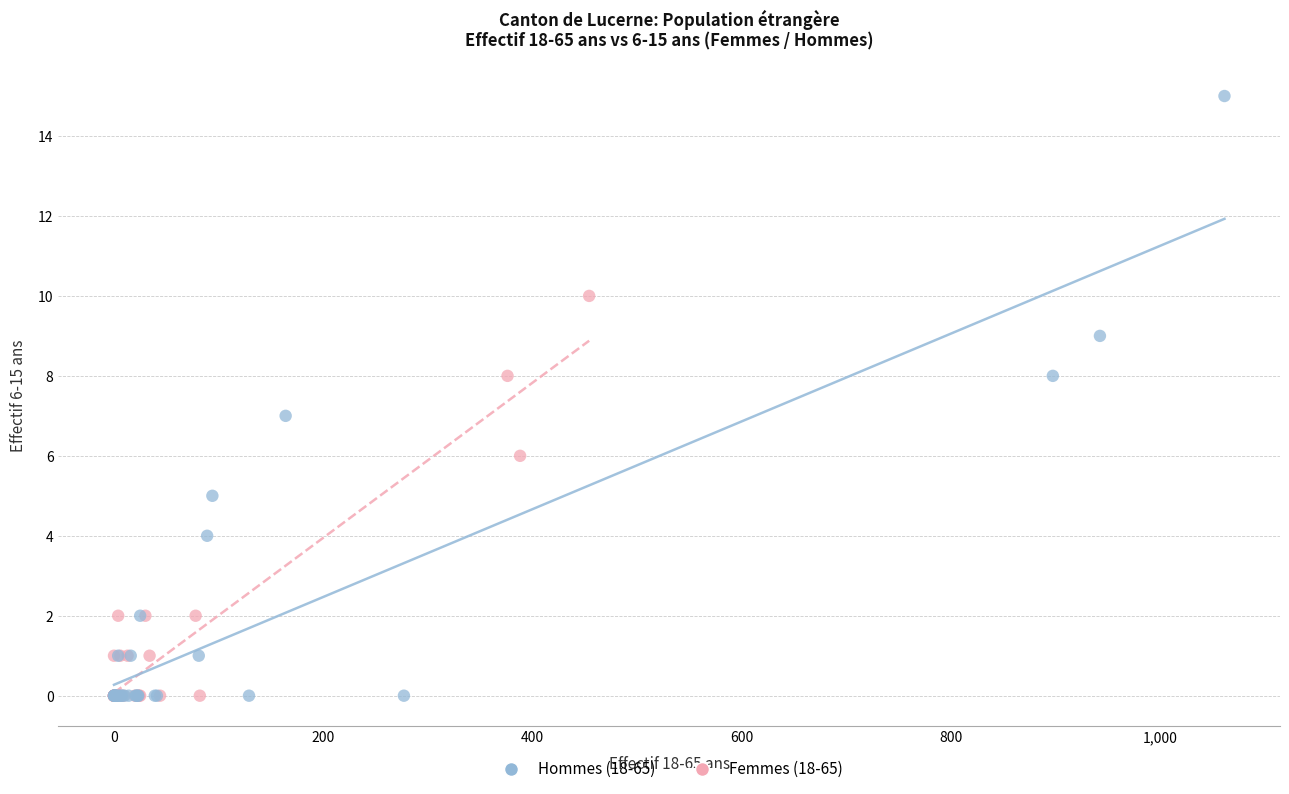

Which series contains the highest Y value?

Hommes (18-65)